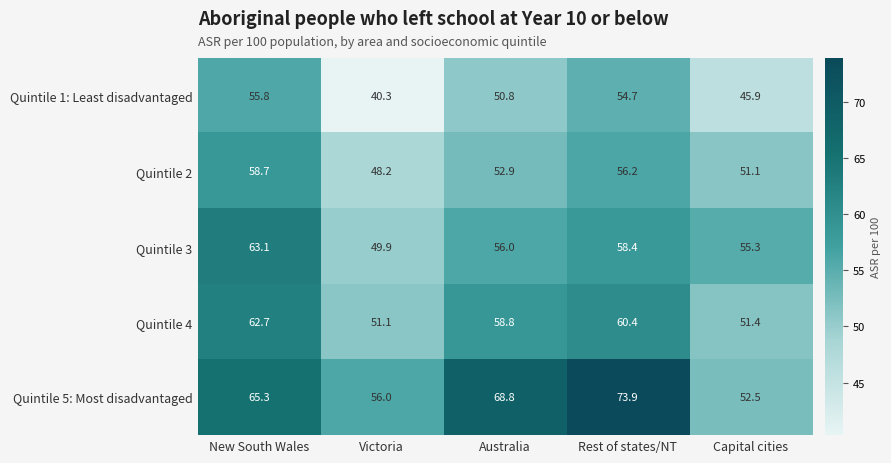

What is the difference between the Quintile 1: Least disadvantaged values at New South Wales and Australia?

5.0